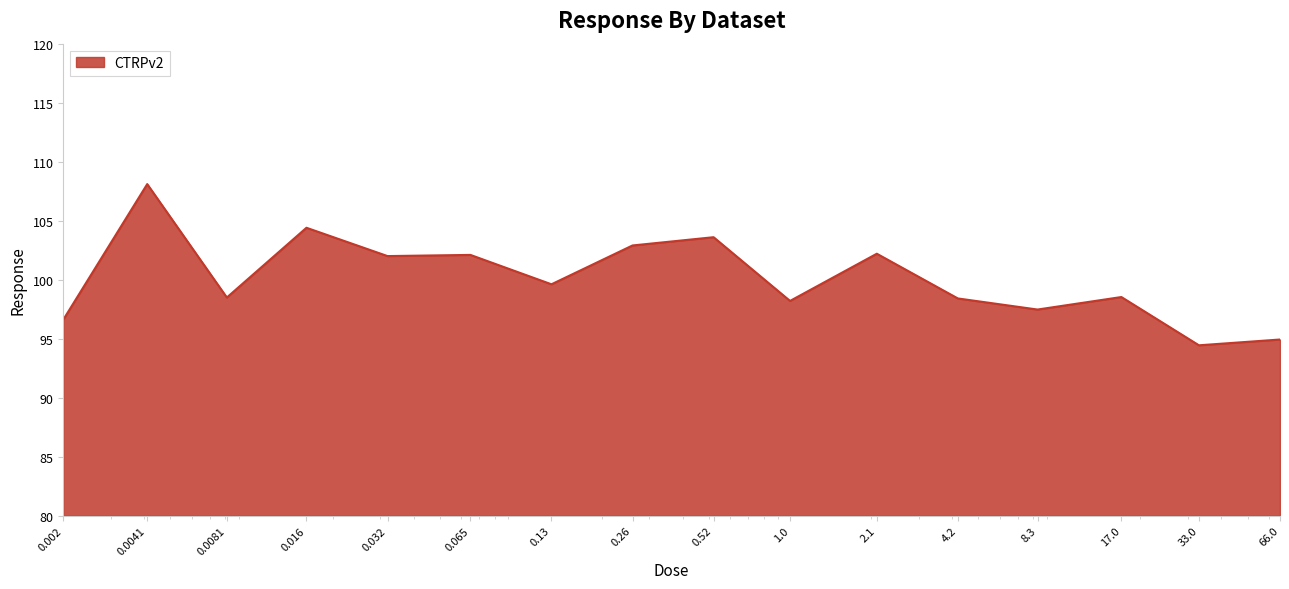

What is the smallest value displayed?

94.4